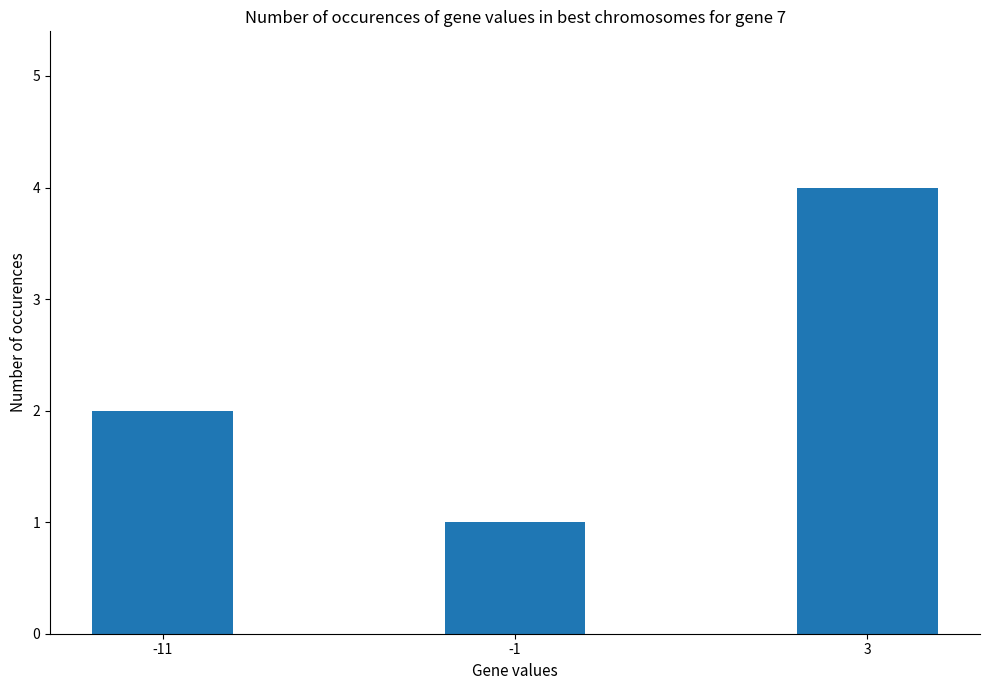

Read the value at 3.

4